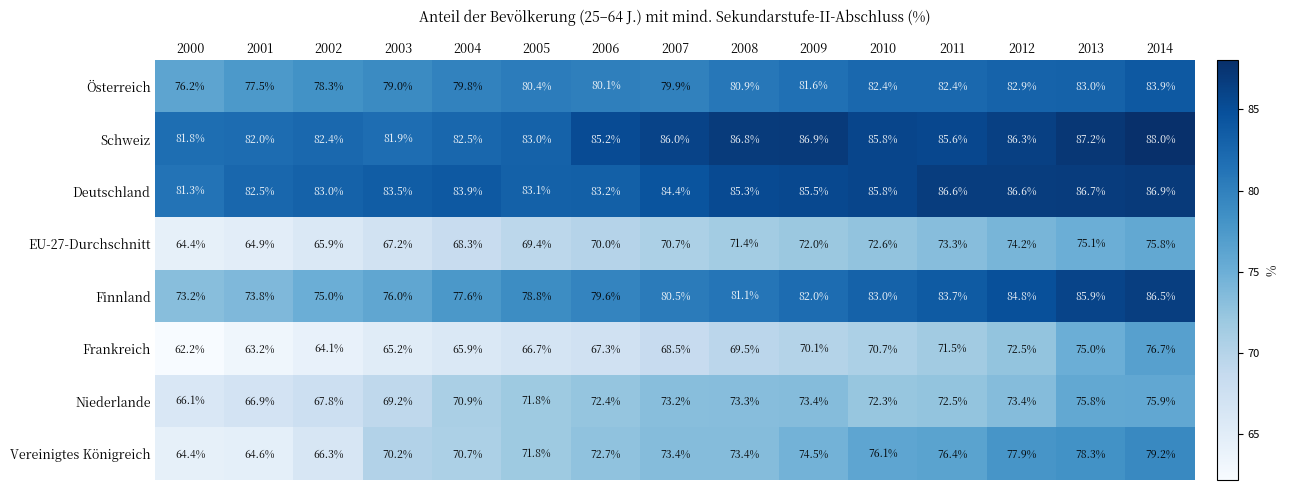

Which category has the lowest value in the Niederlande series?

2000